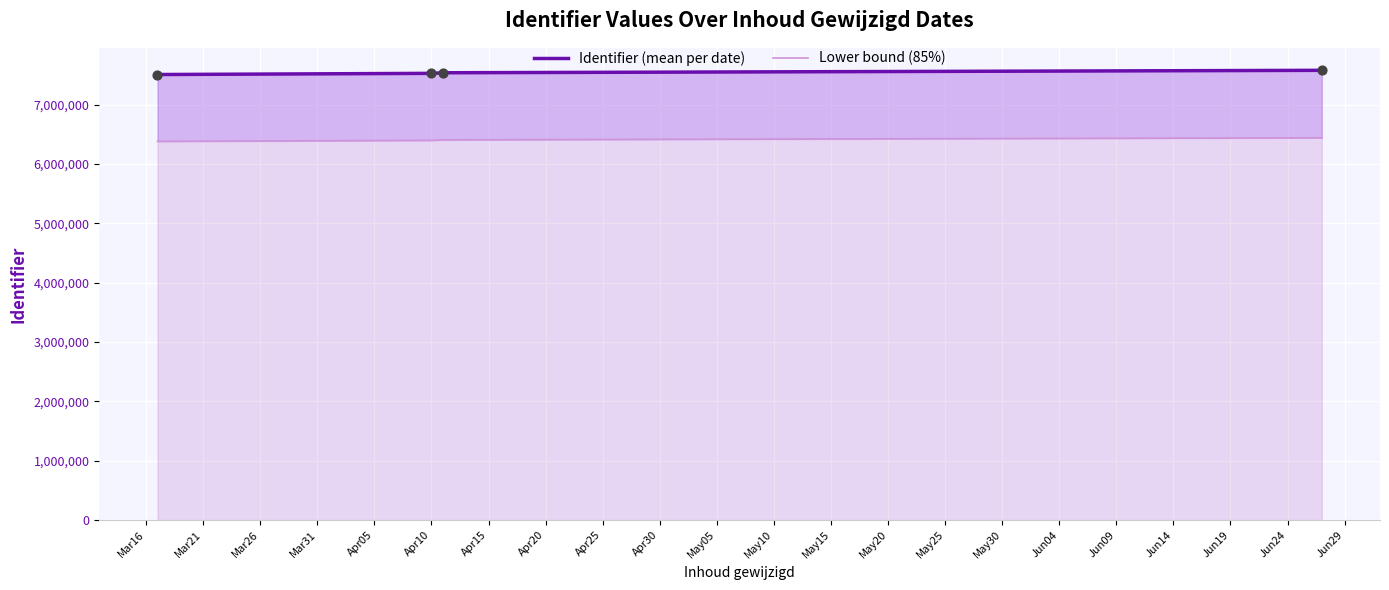

What is the total value across all series at Mar16?

13889794.4